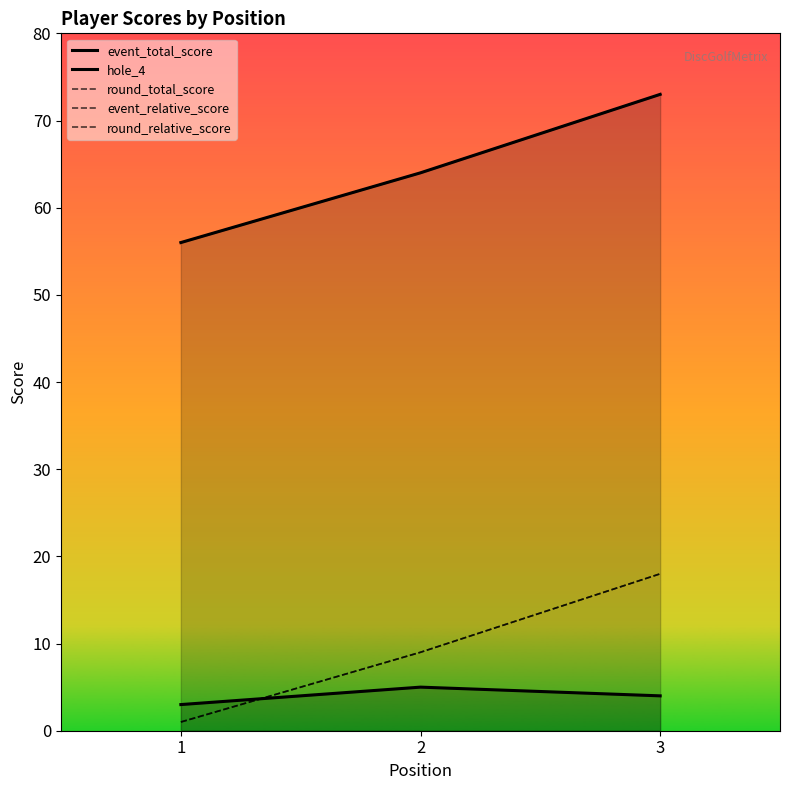

Between 1 and 2, which is larger?

2